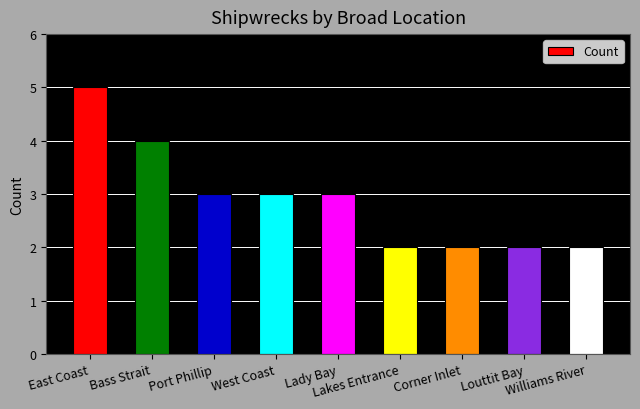

What is the average value?

3